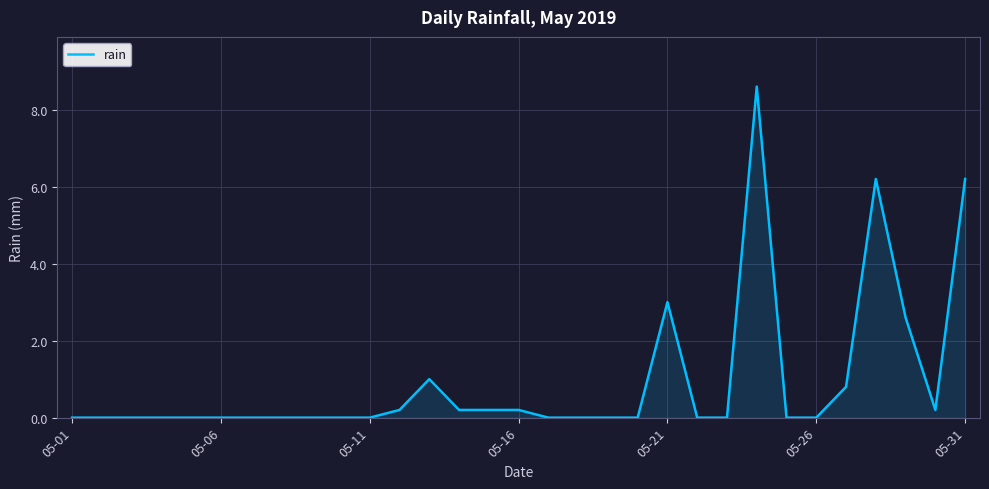

What is the maximum value shown in the chart?

8.6